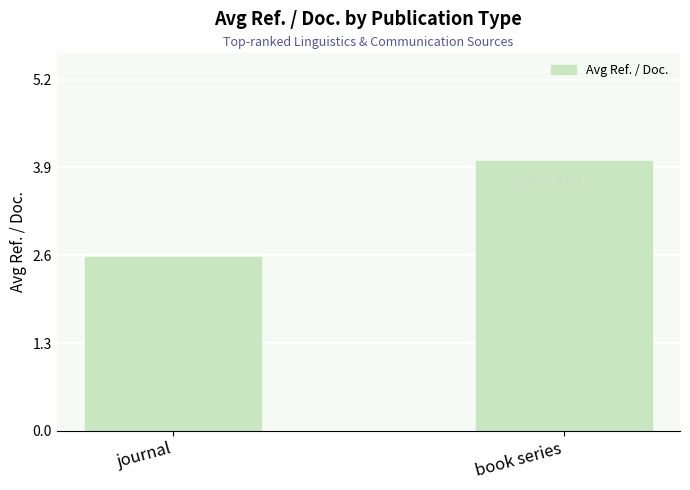

What is the label of the 2nd bar from the left?

book series